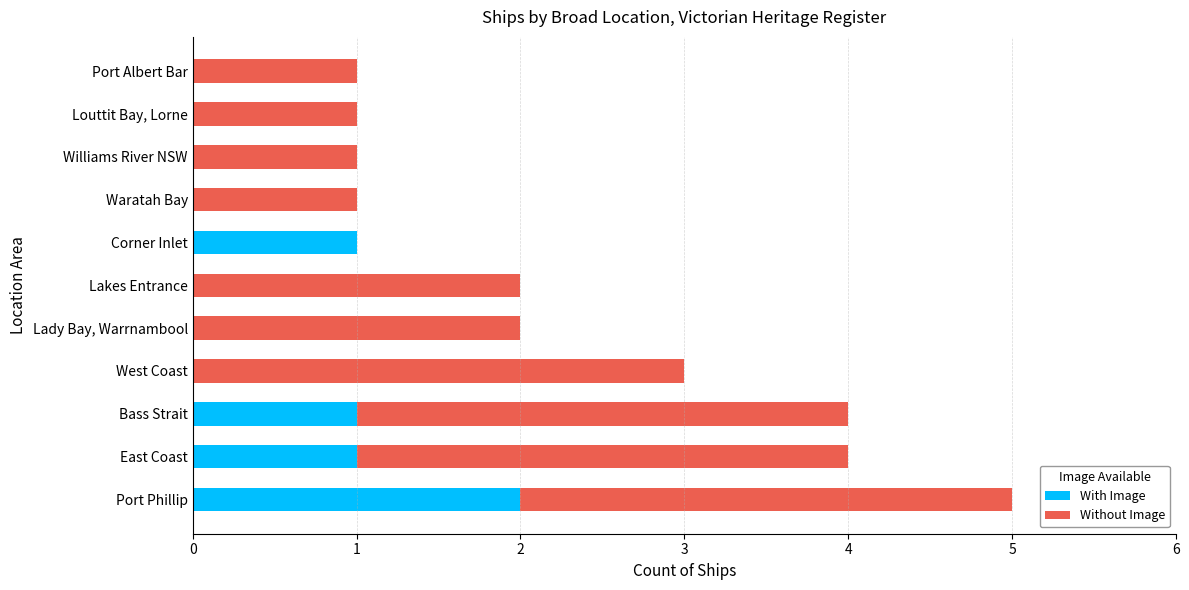

How many data points does each series have?

11